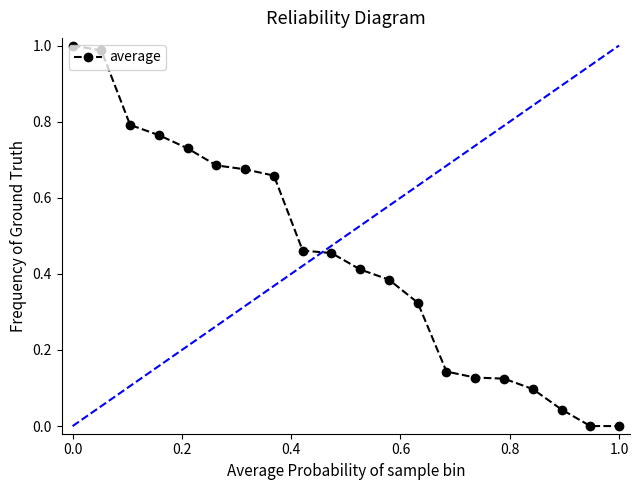

What is the sum of all values?

8.9